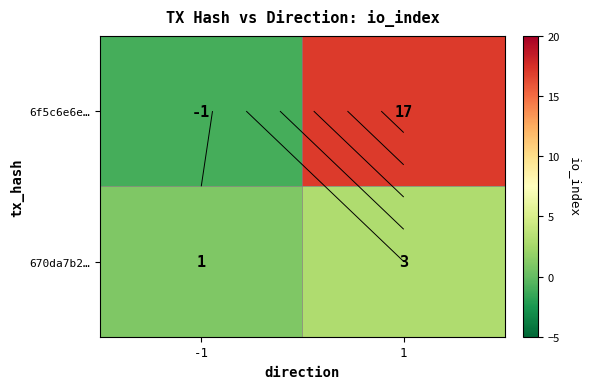

How many 670da7b2… values are between 1 and 3?

2